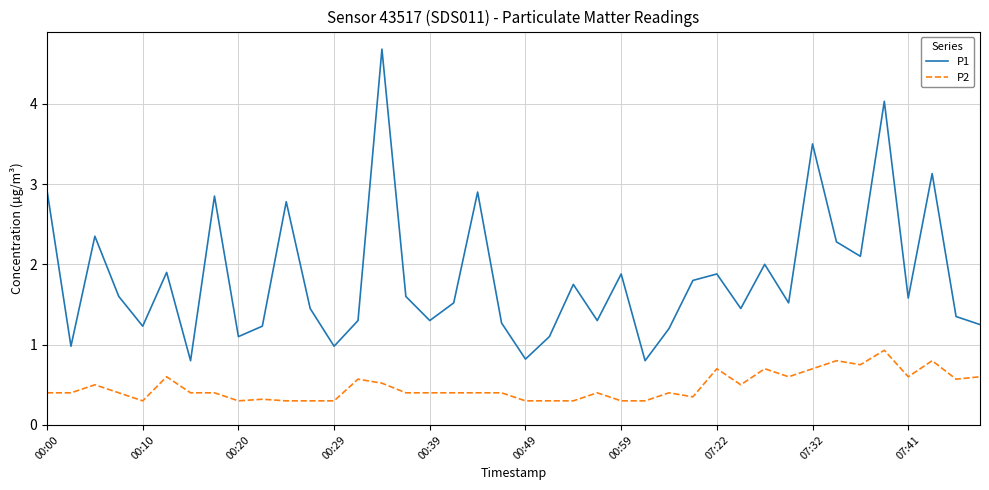

Which series has the largest range (max minus min)?

P1